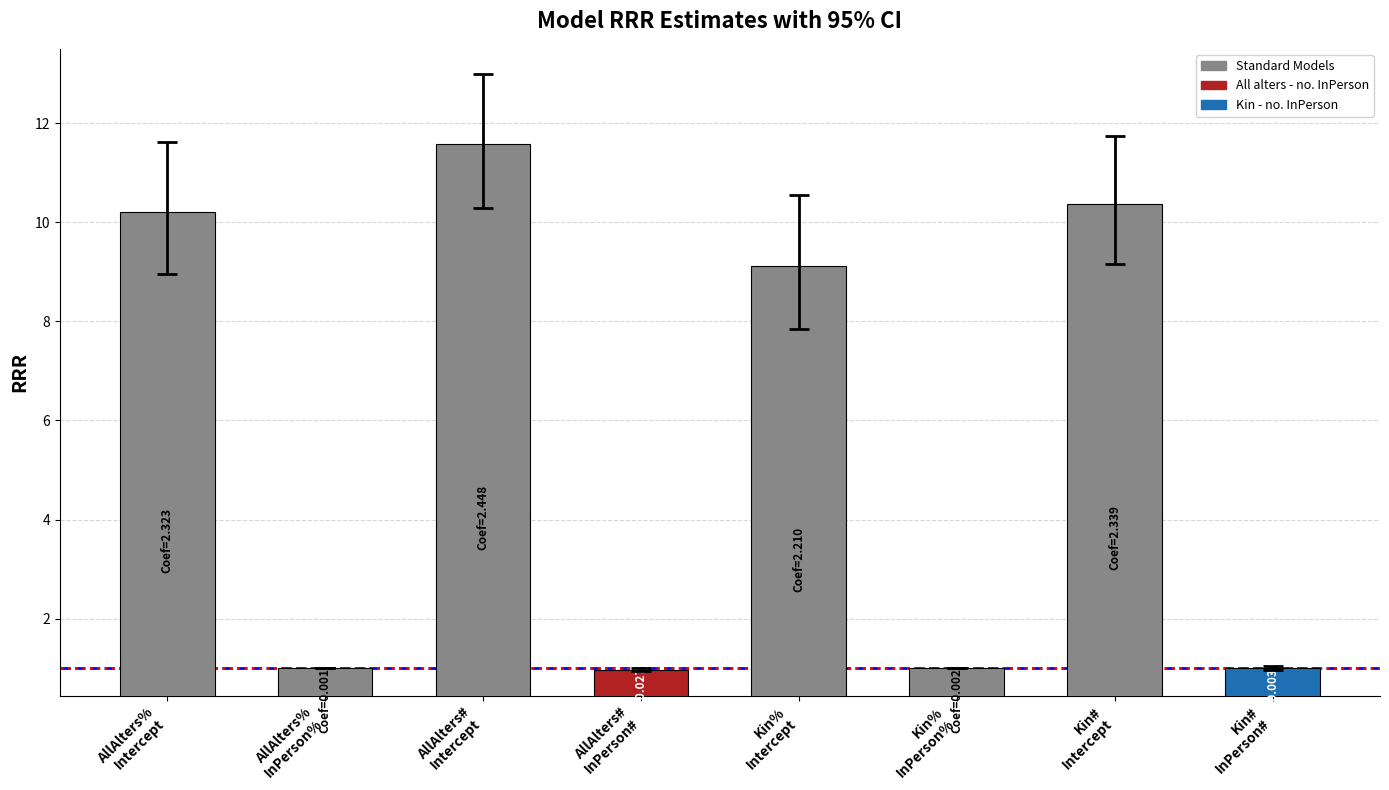

What is the change in value from AllAlters%
Intercept to Kin%
Intercept?

-1.1